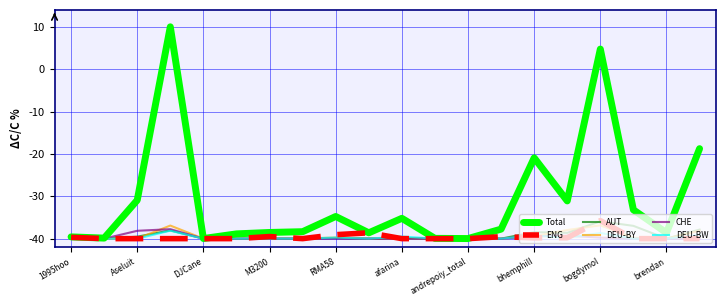

Which series has the largest total across all categories?

Total